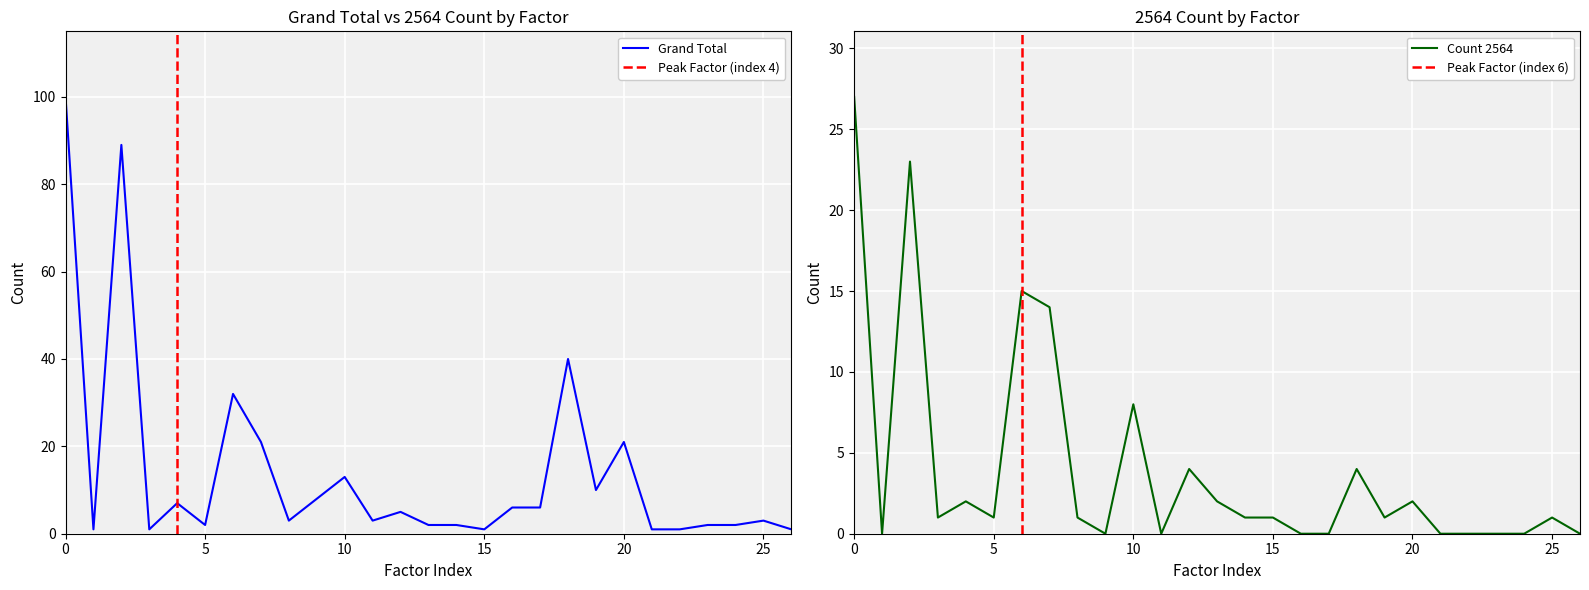

True or false: Grand Total has a value of 100 at 0.

True